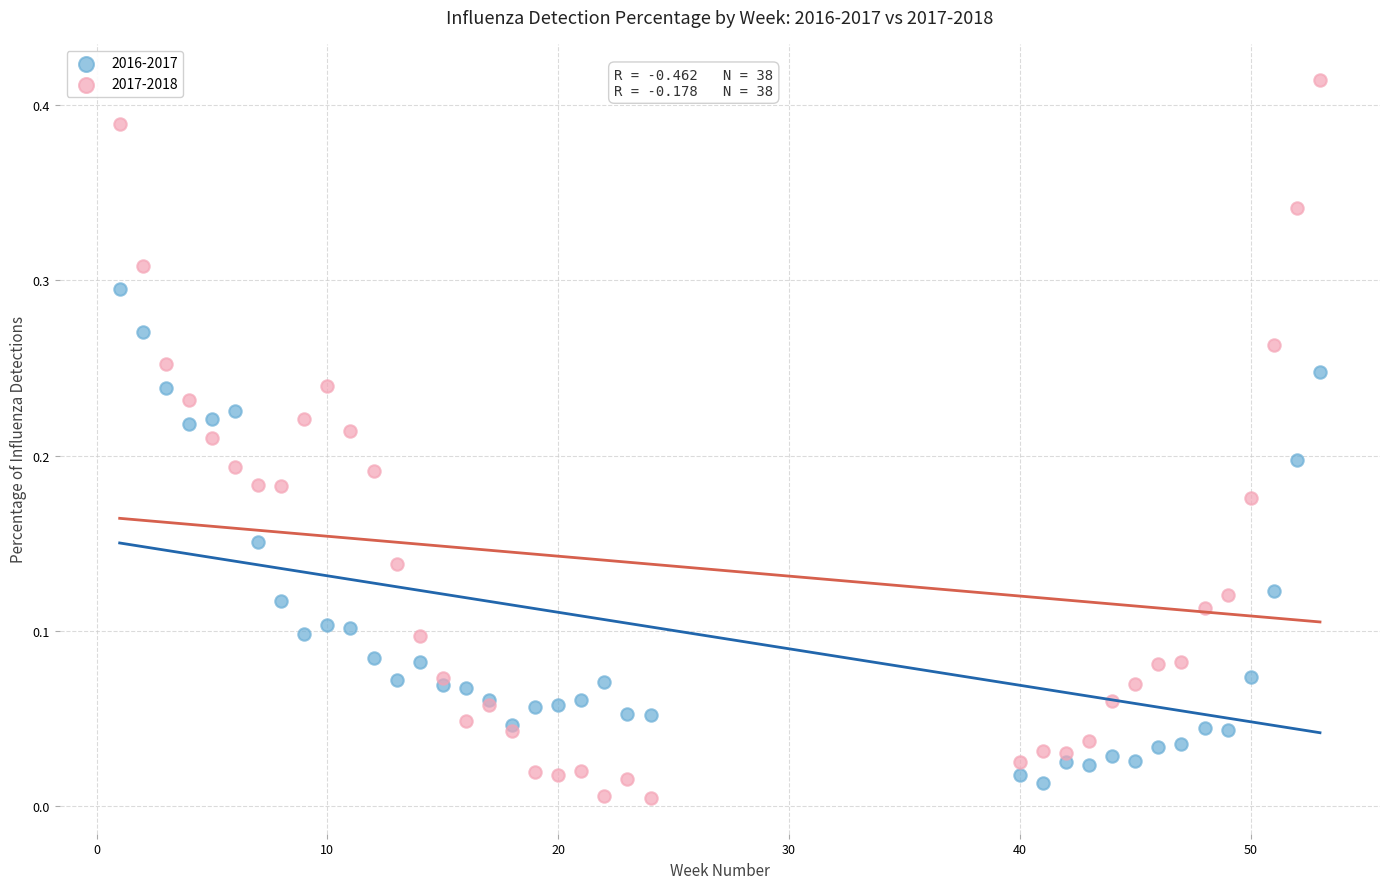

Which series contains the highest Y value?

2017-2018